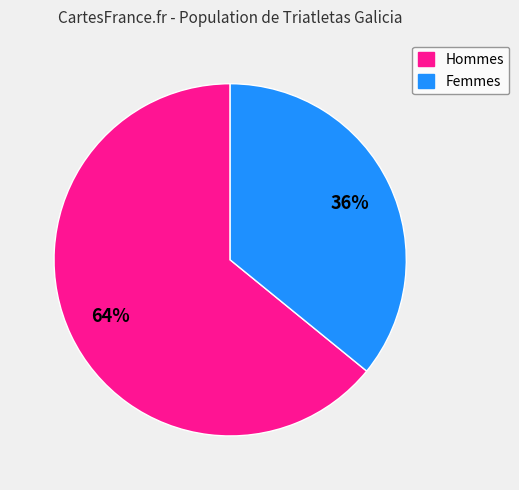

To the nearest percent, what is the average slice percentage?

50%